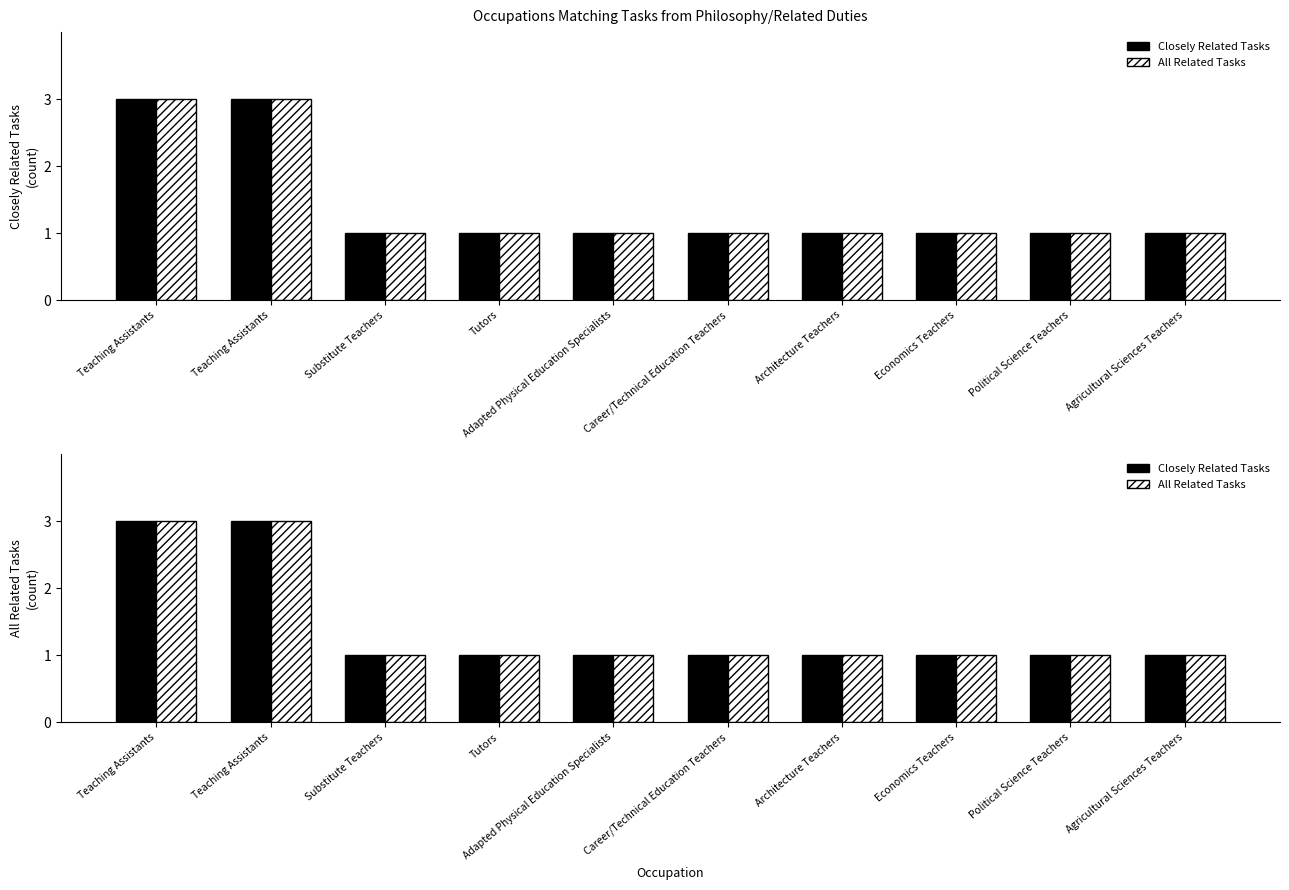

What is the sum of the Closely Related Tasks values at Teaching Assistants and Agricultural Sciences Teachers?

4